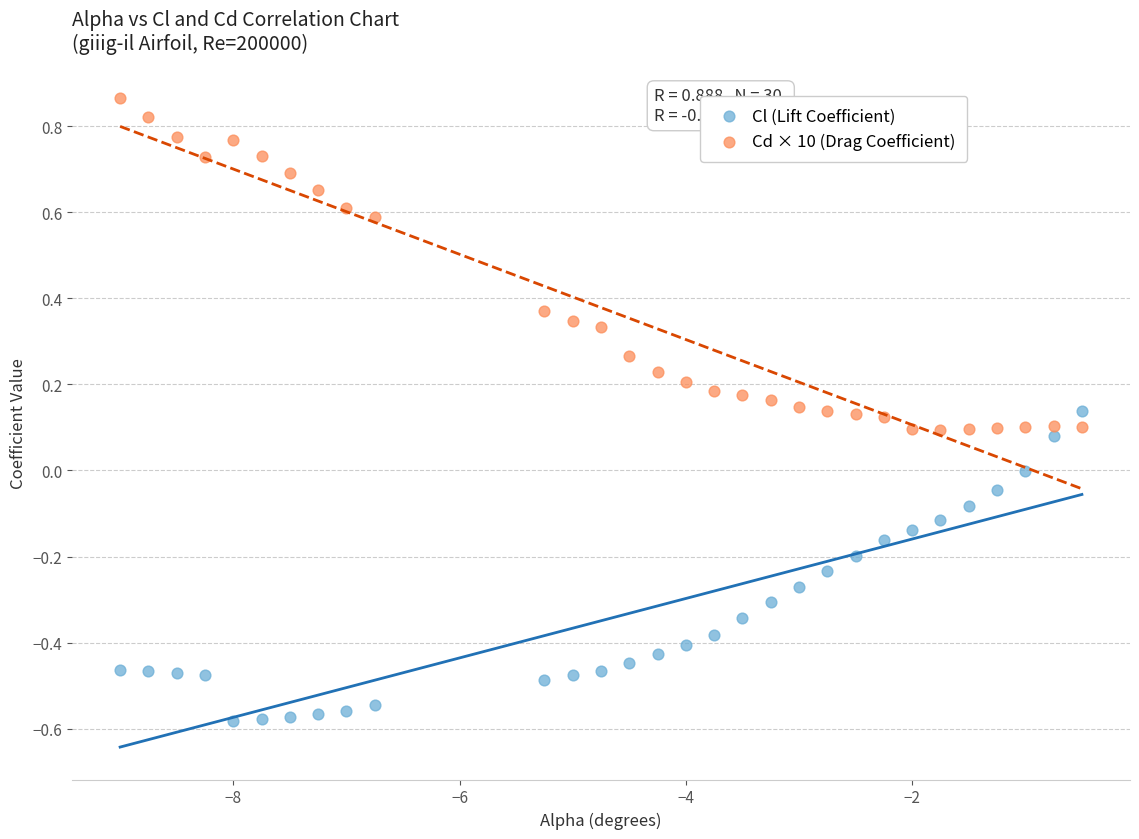

Which series reaches the minimum Y coordinate?

Cl (Lift Coefficient)